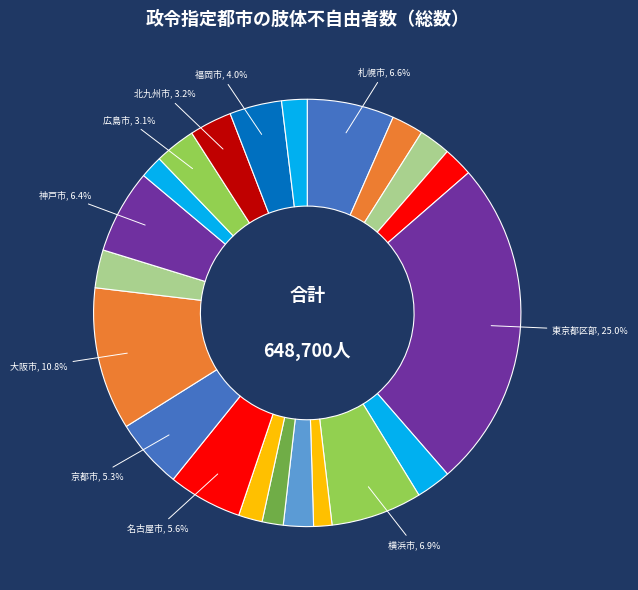

How many segments does this pie chart have?

21